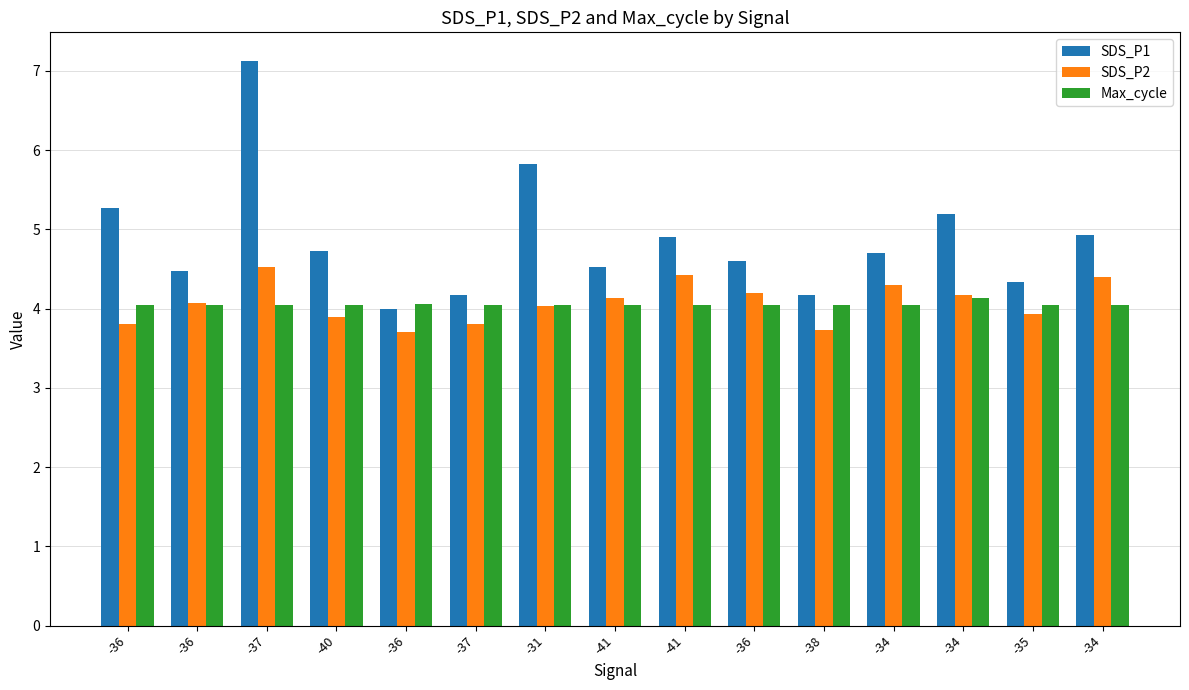

How many series are shown in this chart?

3